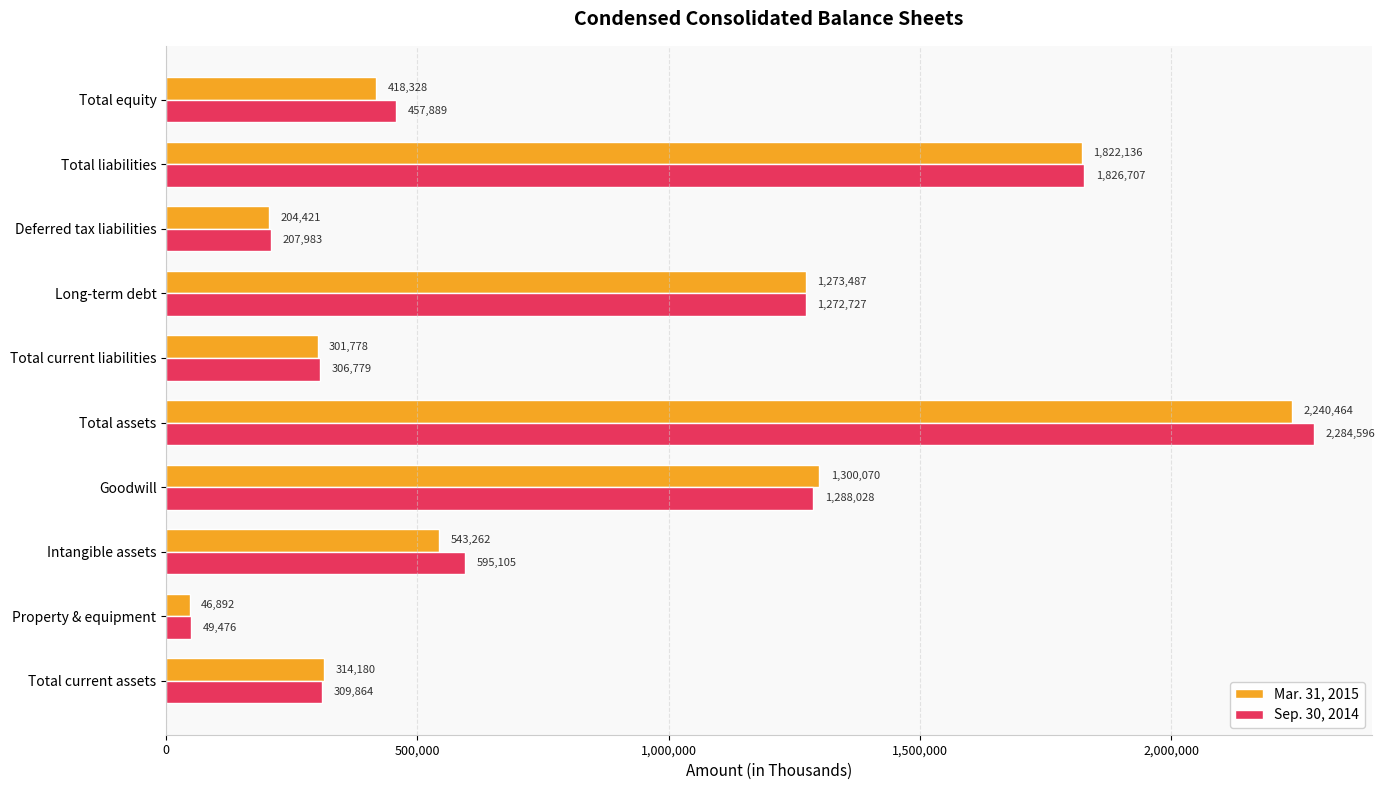

List the series in order of their peak value, highest first.

Sep. 30, 2014, Mar. 31, 2015